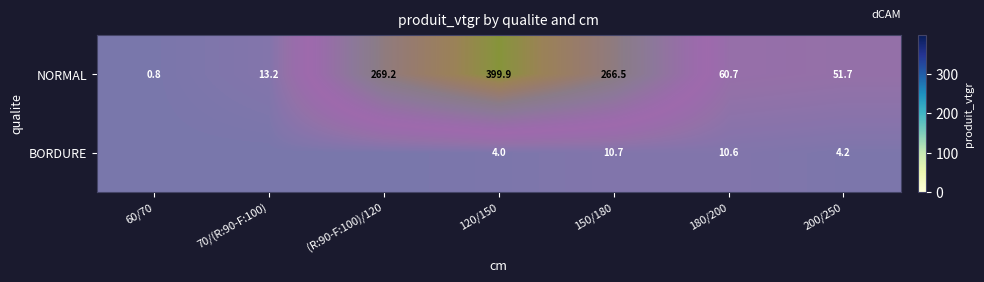

Rank the series at 150/180 from lowest to highest value.

BORDURE, NORMAL